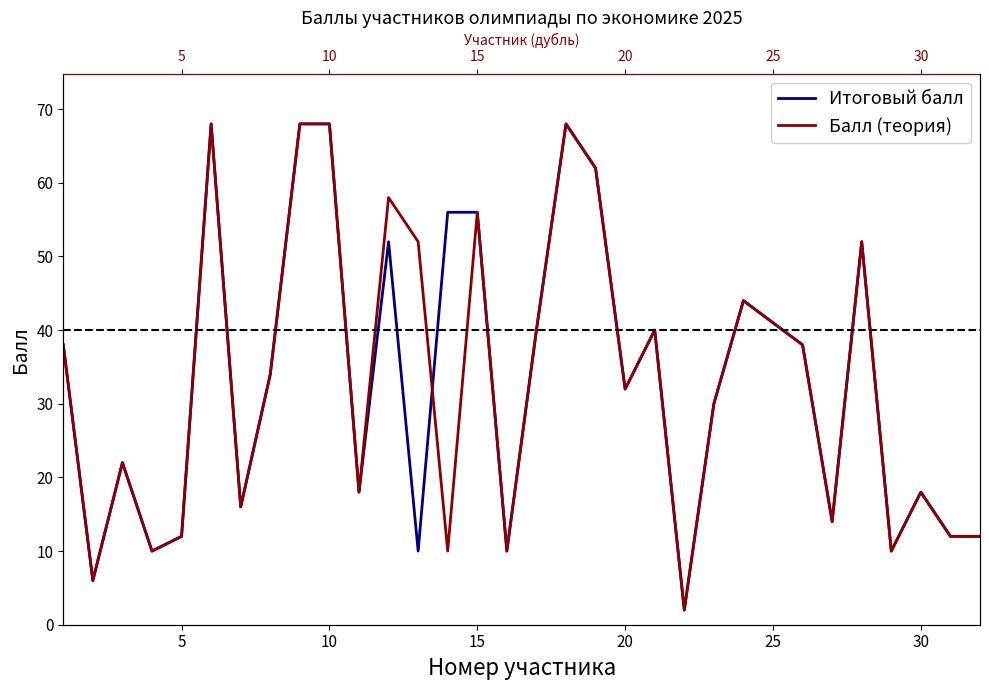

What is the difference between the second highest and minimum values in the Балл (теория) series?

66